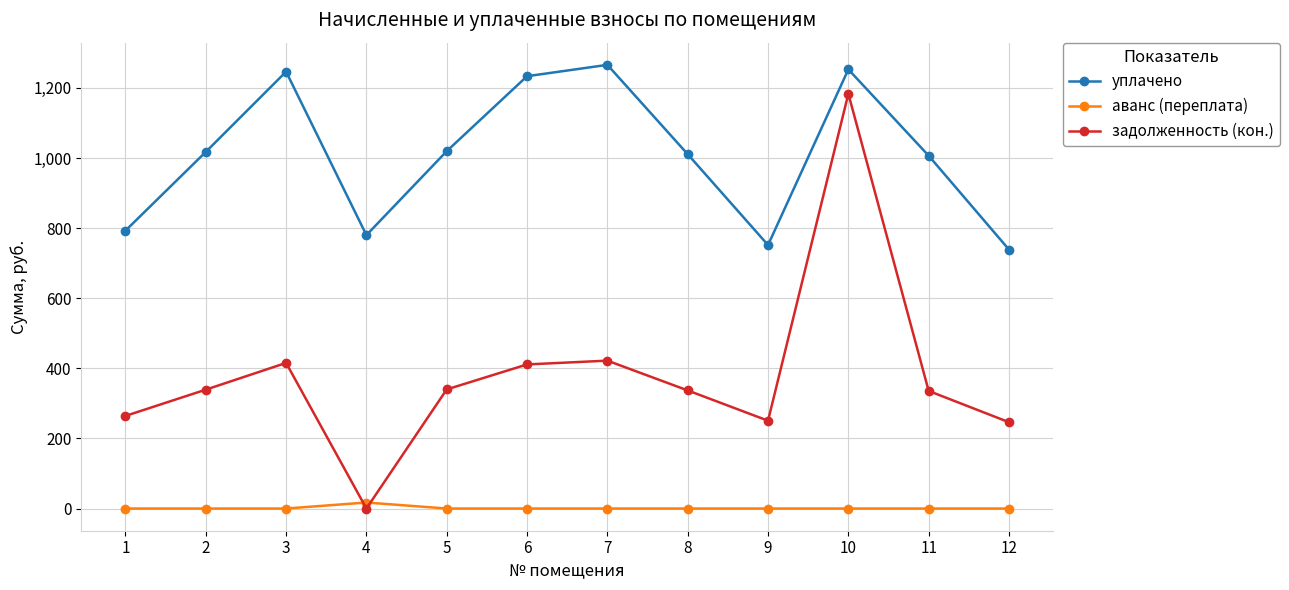

List the series in order of their overall mean, highest first.

уплачено, задолженность (кон.), аванс (переплата)